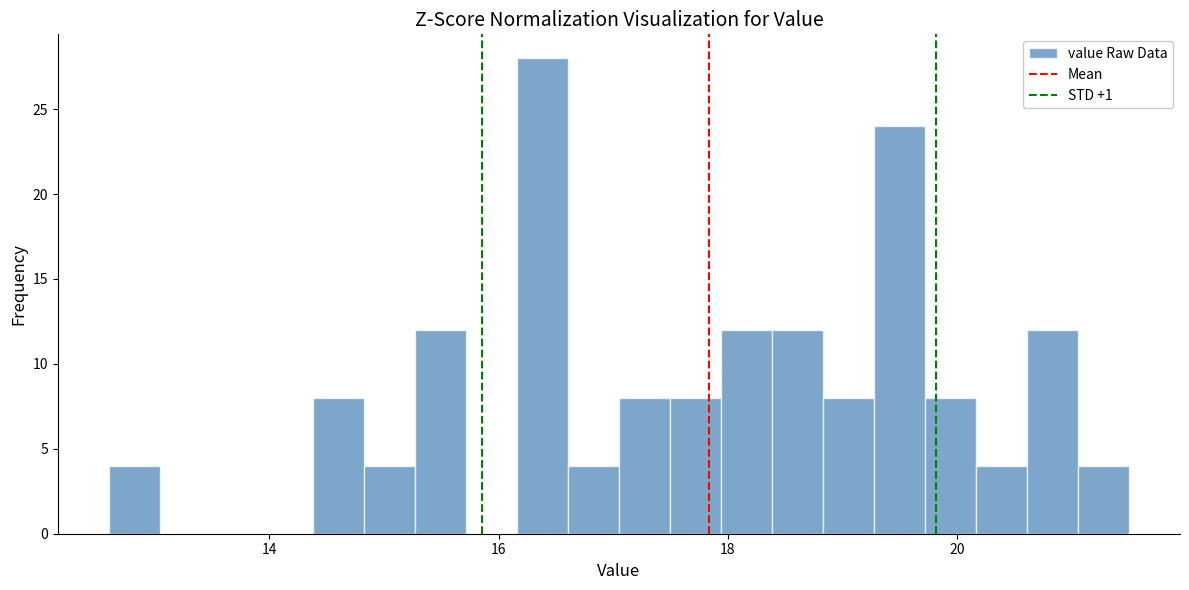

Read against the x-axis, roughly where is the centre of the tallest bar?

16.4